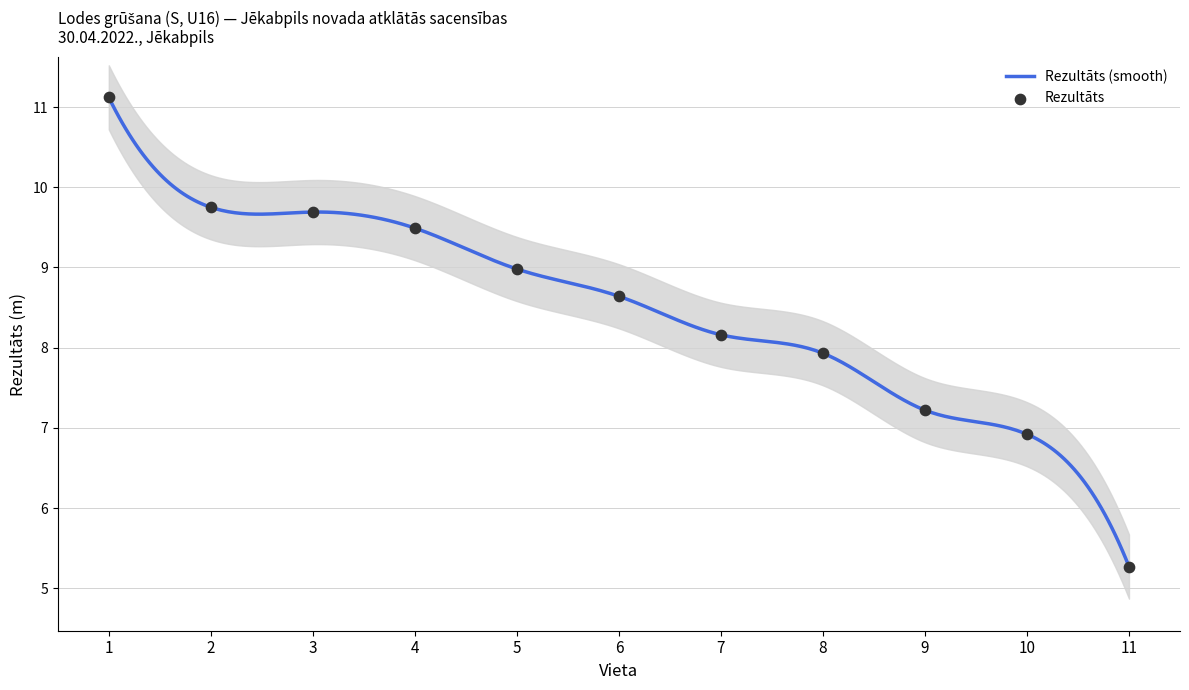

Between 4 and 11, which is larger?

4